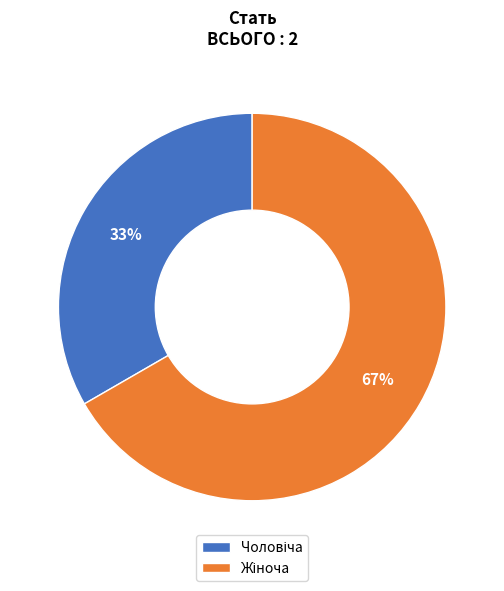

Does any single category account for the majority?

Yes